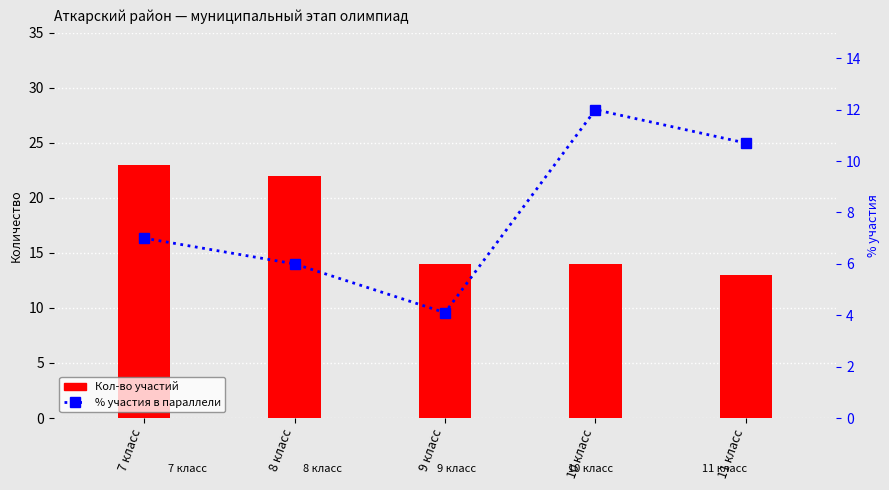

At which category is the sum across all series the highest?

7 класс